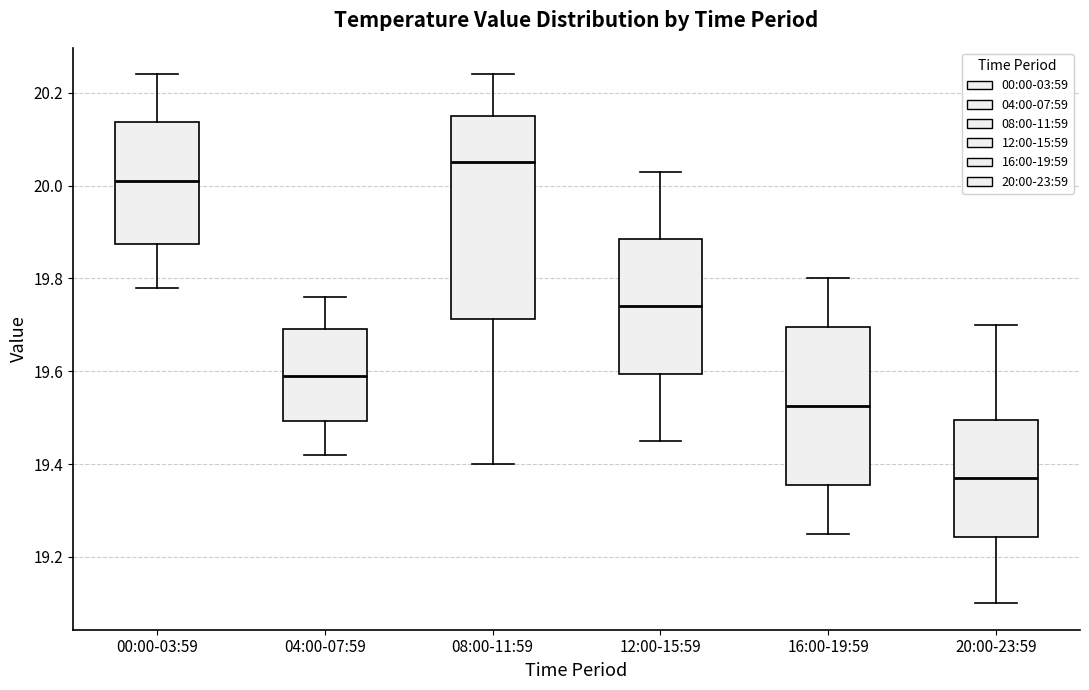

Comparing the boxes themselves (not the whiskers), which one is the tallest?

08:00-11:59